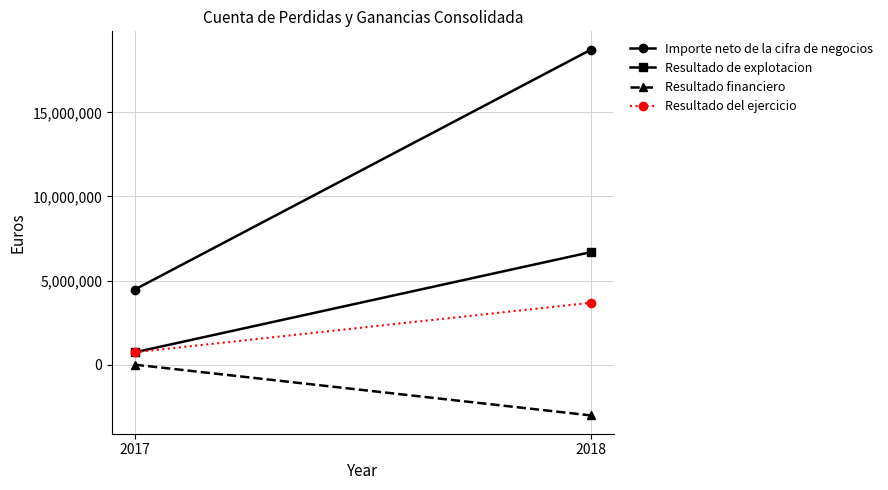

What is the sum of the Resultado financiero values at 2017 and 2018?

-3007696